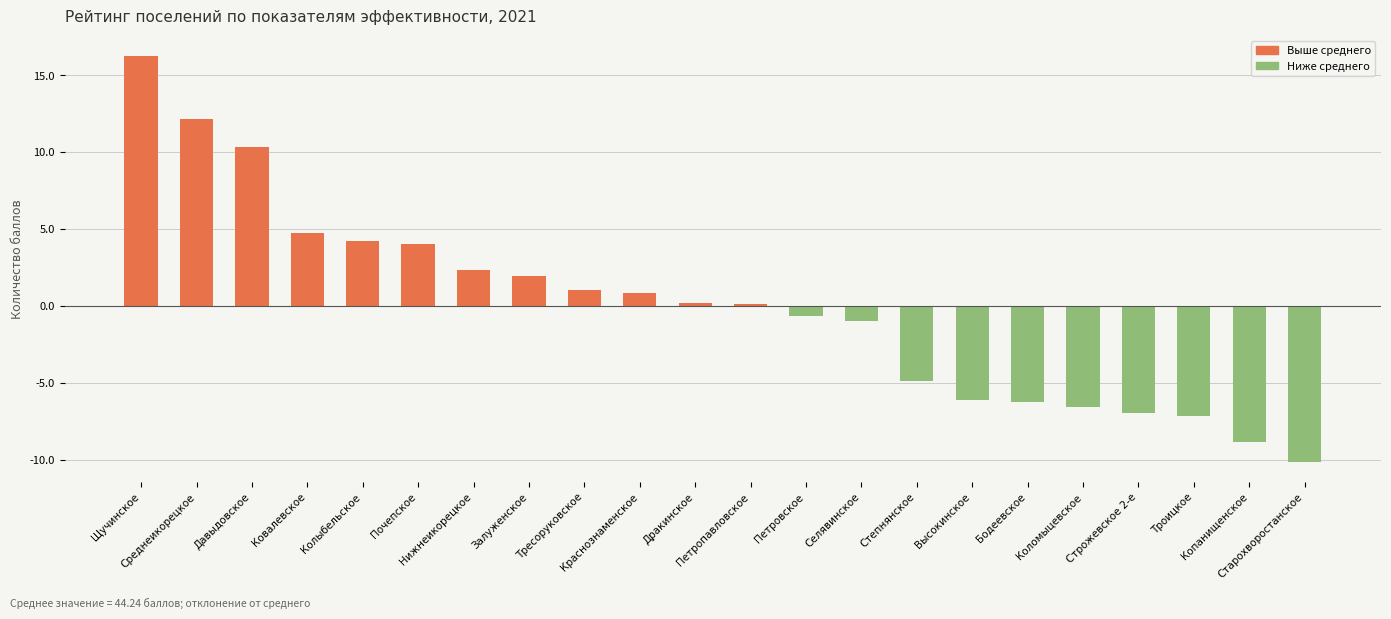

What is the minimum value shown in the chart?

-10.1